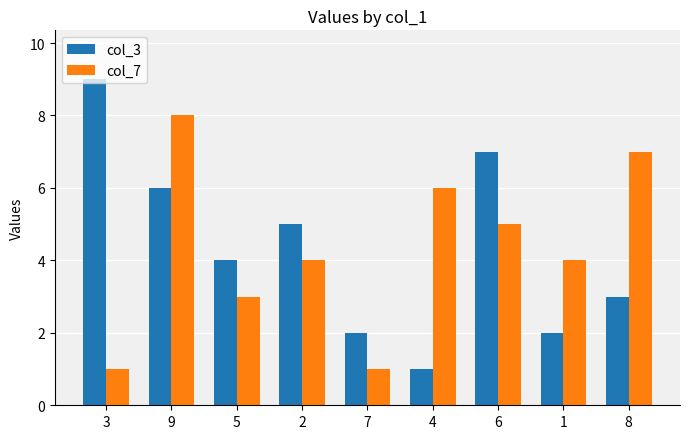

What is the value of the col_3 bar at the 9th from the left?

3